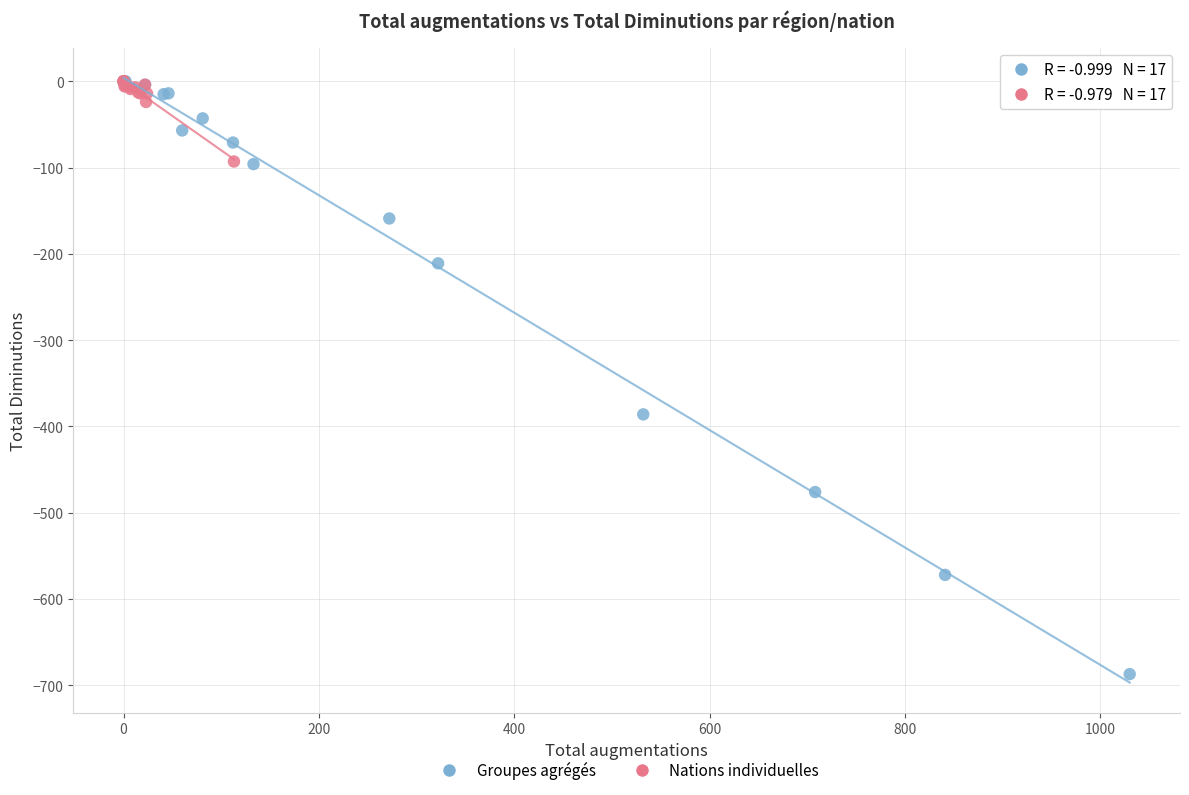

Which series reaches the minimum Y coordinate?

Groupes agrégés